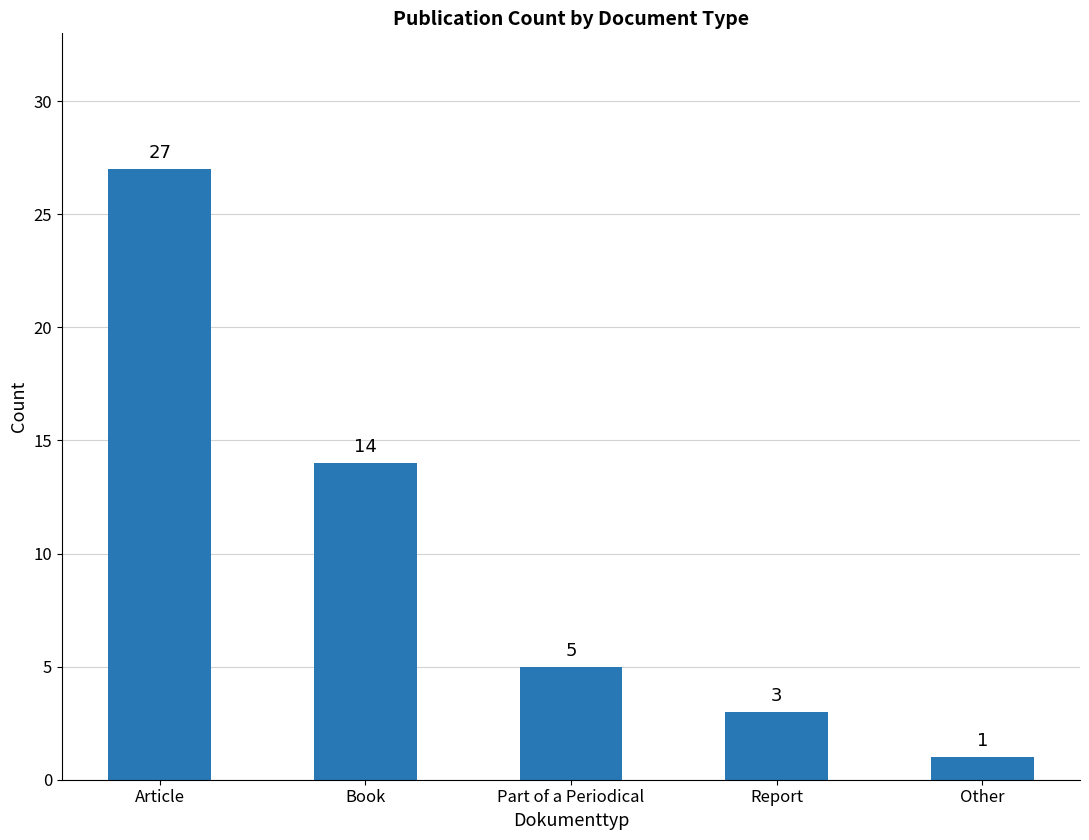

Reading left to right, what are all the values shown in this chart?

27	14	5	3	1